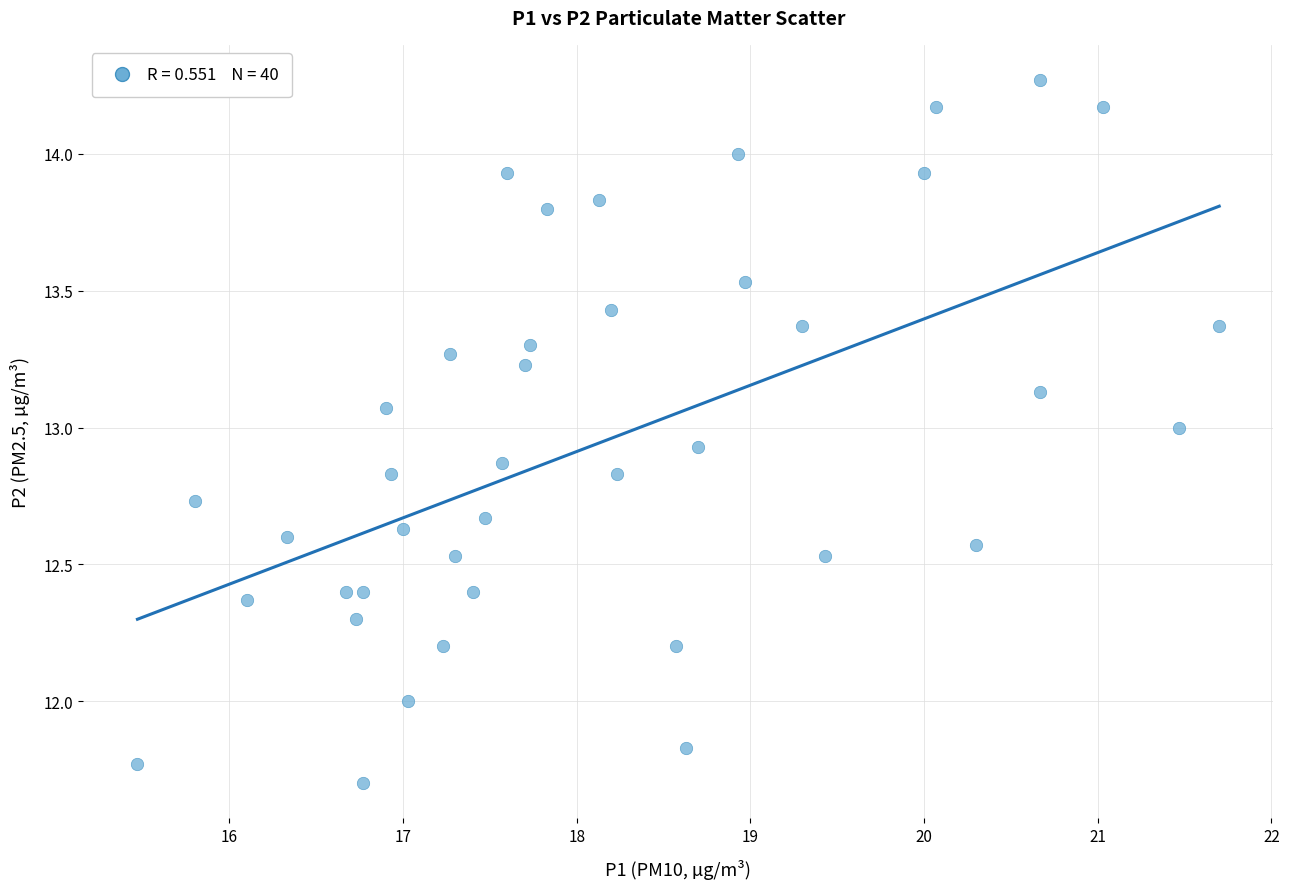

What is the range of Y values (max minus min)?

2.6